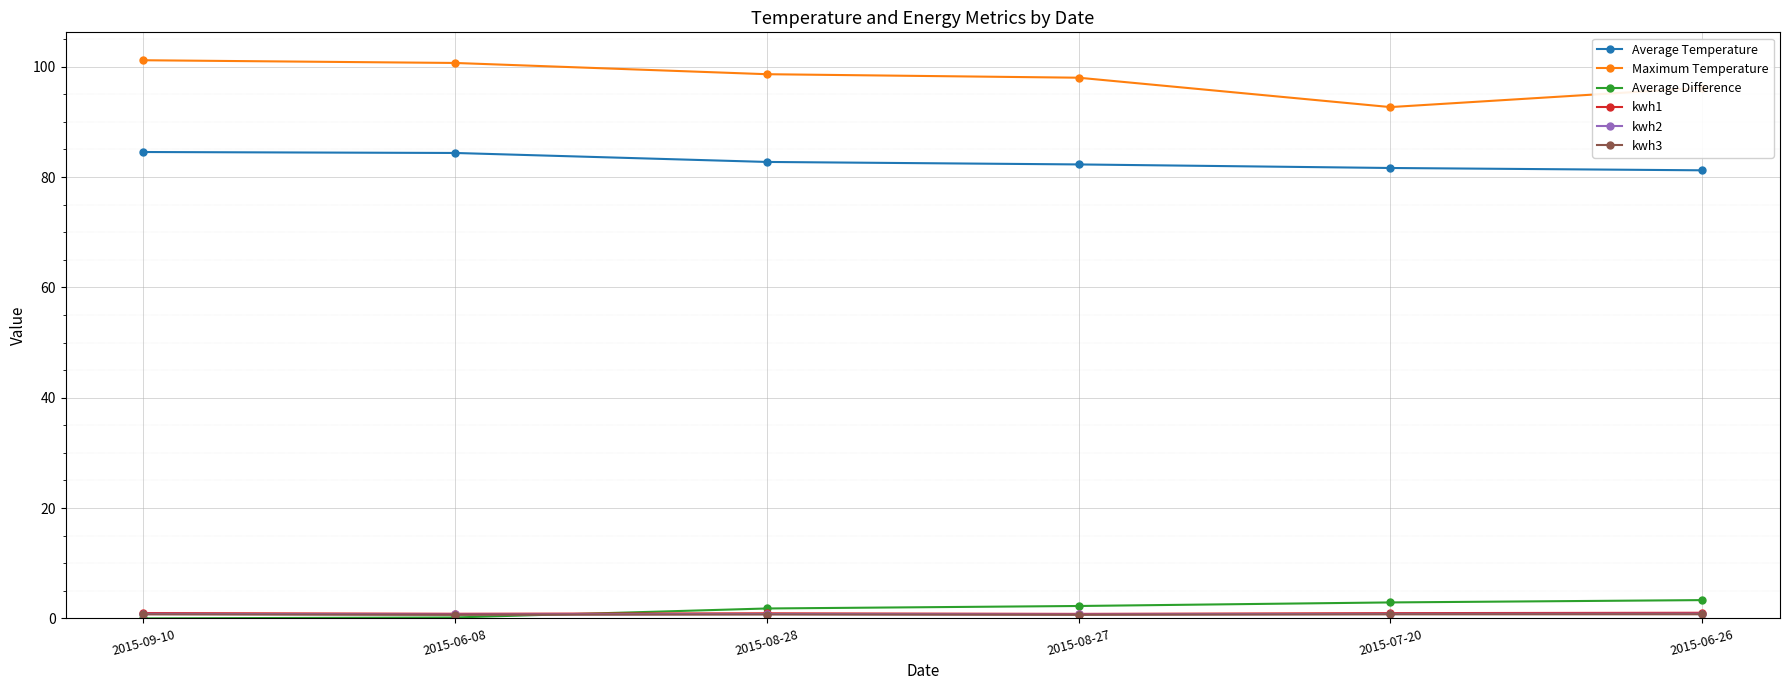

What is the label of the 3rd point from the right?

2015-08-27